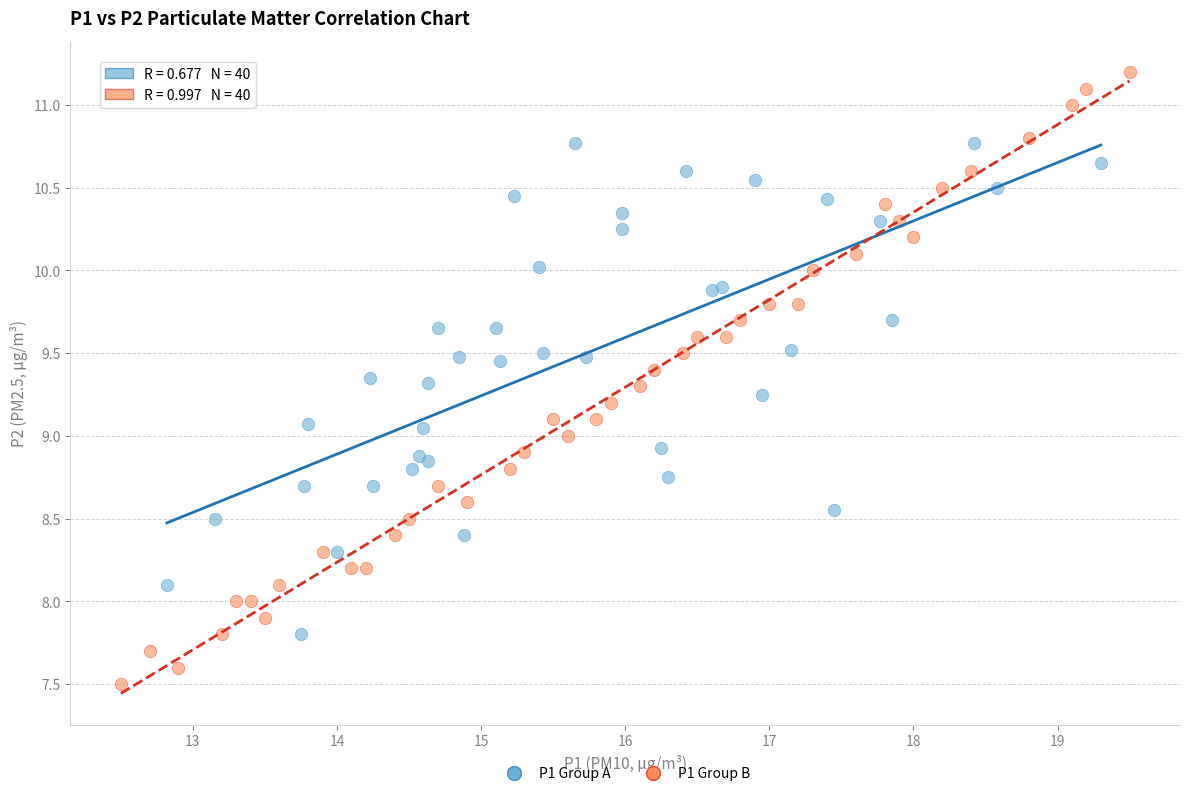

Which series has the widest spread of Y values?

P1 Group B